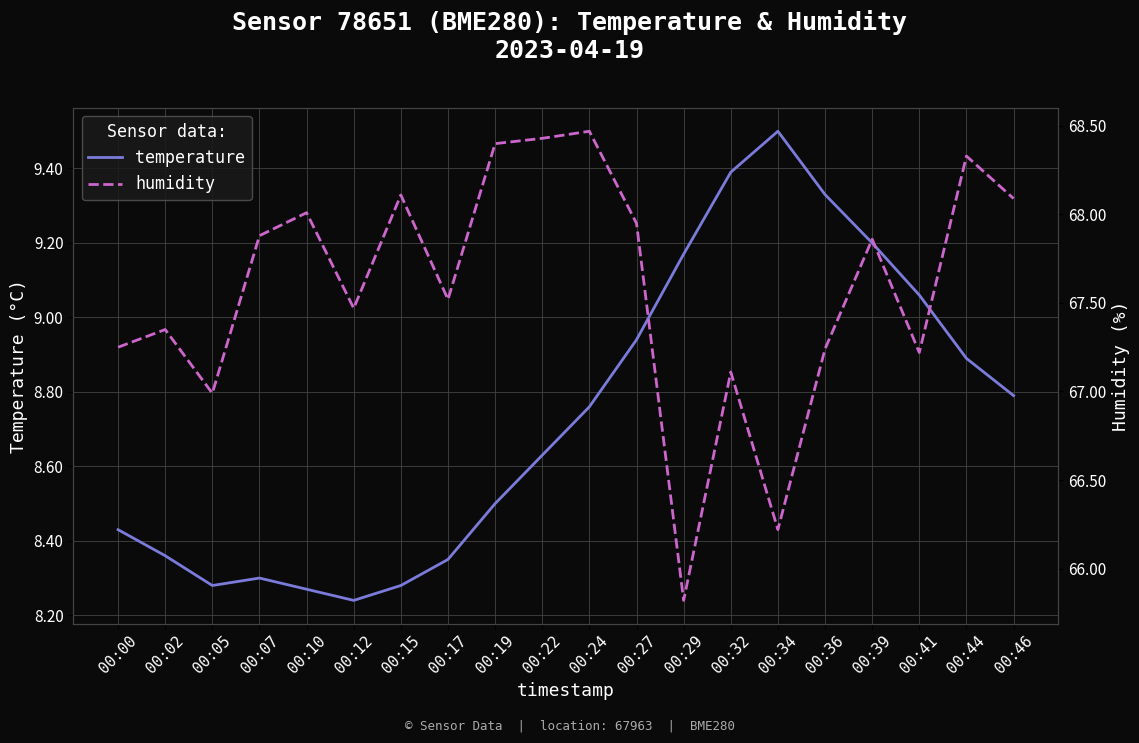

How many lines are shown in the chart?

2